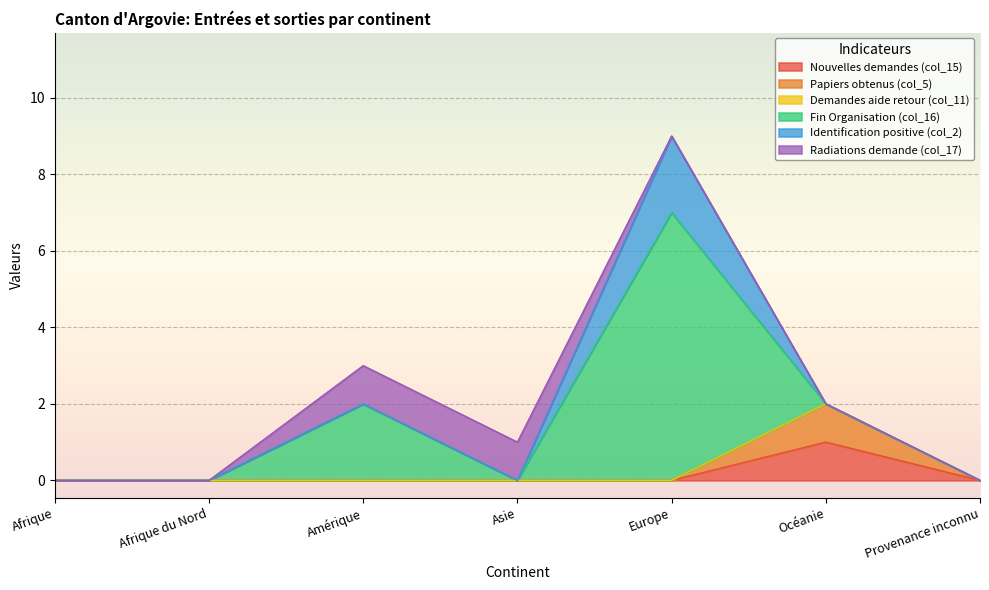

What are all the series names shown in the legend?

Nouvelles demandes (col_15), Papiers obtenus (col_5), Demandes aide retour (col_11), Fin Organisation (col_16), Identification positive (col_2), Radiations demande (col_17)